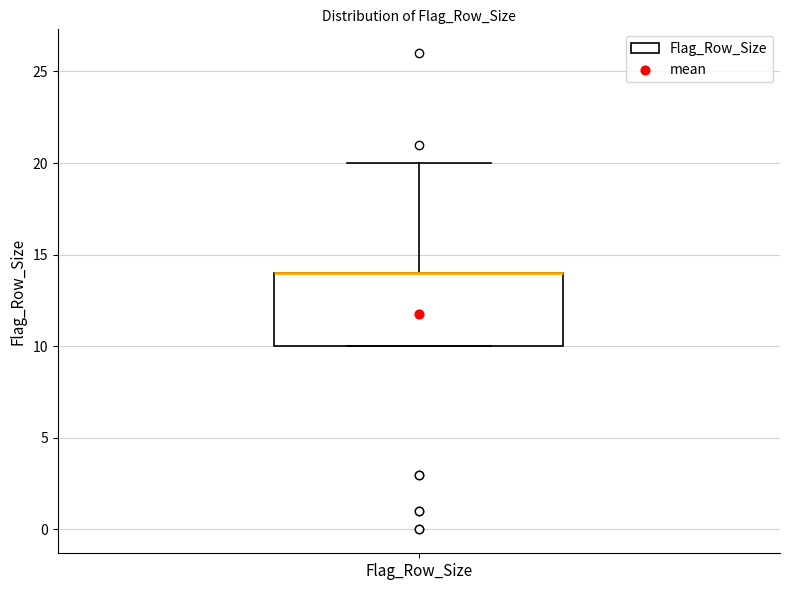

Read this box plot against the y-axis: the position of the median line, the range covered by the box, and the ends of both whiskers. The values are not printed on the chart, so give them approximately, as read against the axis.

median 14 (drawn on the box's upper edge), box 10 to 14, whiskers 10 to 20